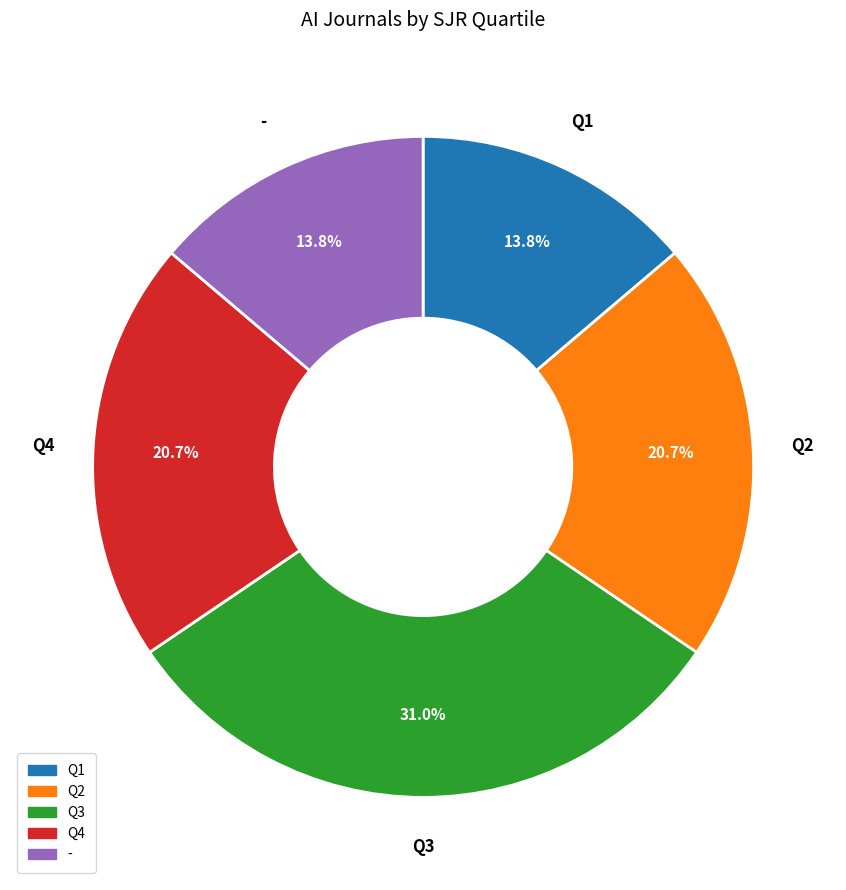

How many slices are in this pie chart?

5